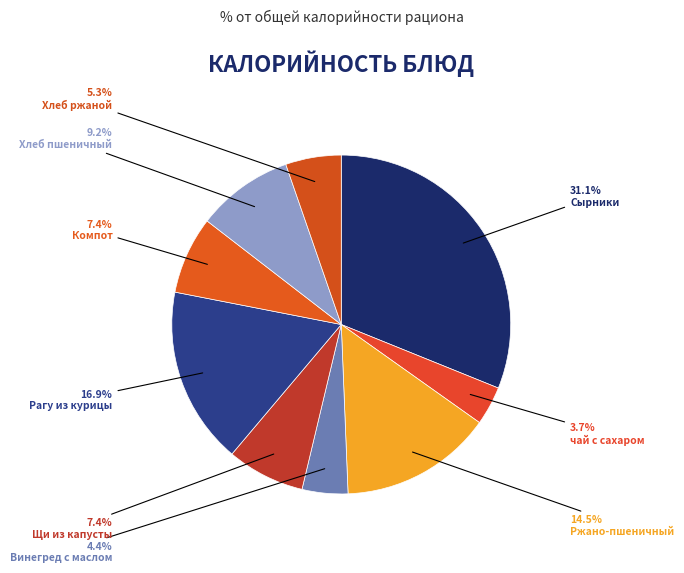

Rank the categories by value from highest to lowest.

Сырники, Рагу из курицы, Ржано-пшеничный, Хлеб пшеничный, Щи из капусты, Компот, Хлеб ржаной, Винегред с маслом, чай с сахаром